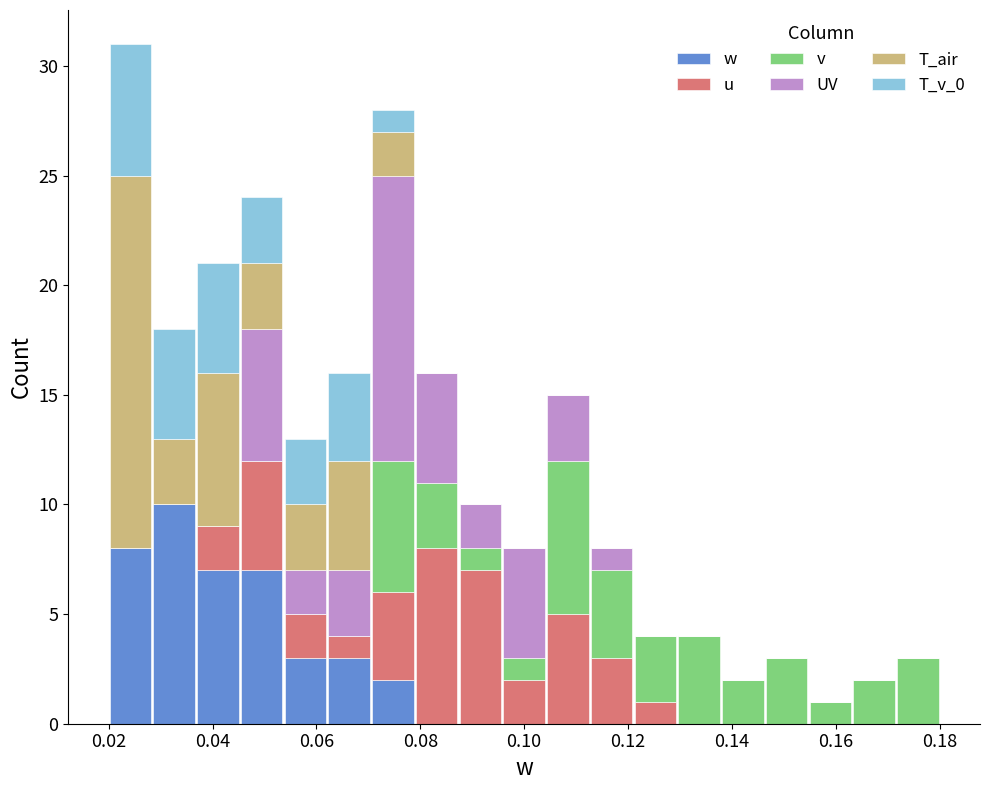

What is the total height of the stacked bar covering 0.070 to 0.078 on the x-axis? Neither the bar edges nor the heights are printed on the chart, so give them approximately, as read against the axes.

28